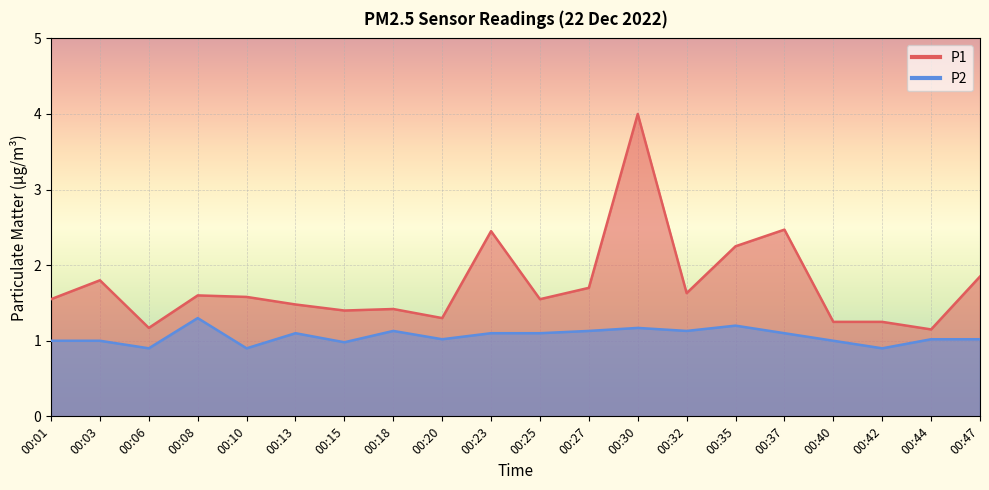

What is the sum of the P1 values at 00:20 and 00:18?

2.7